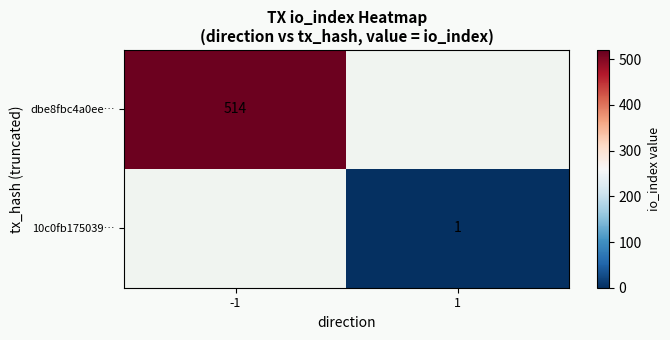

At which category does the chart reach its minimum across all series?

1